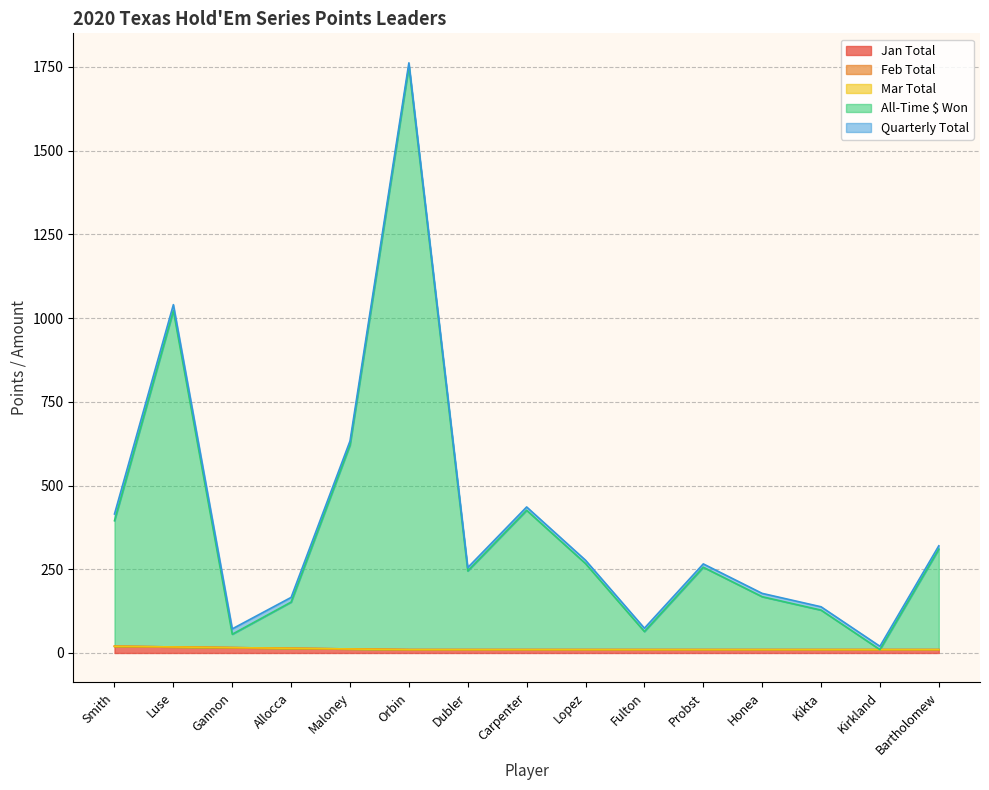

Where is All-Time $ Won nearest to the value 881?

Luse